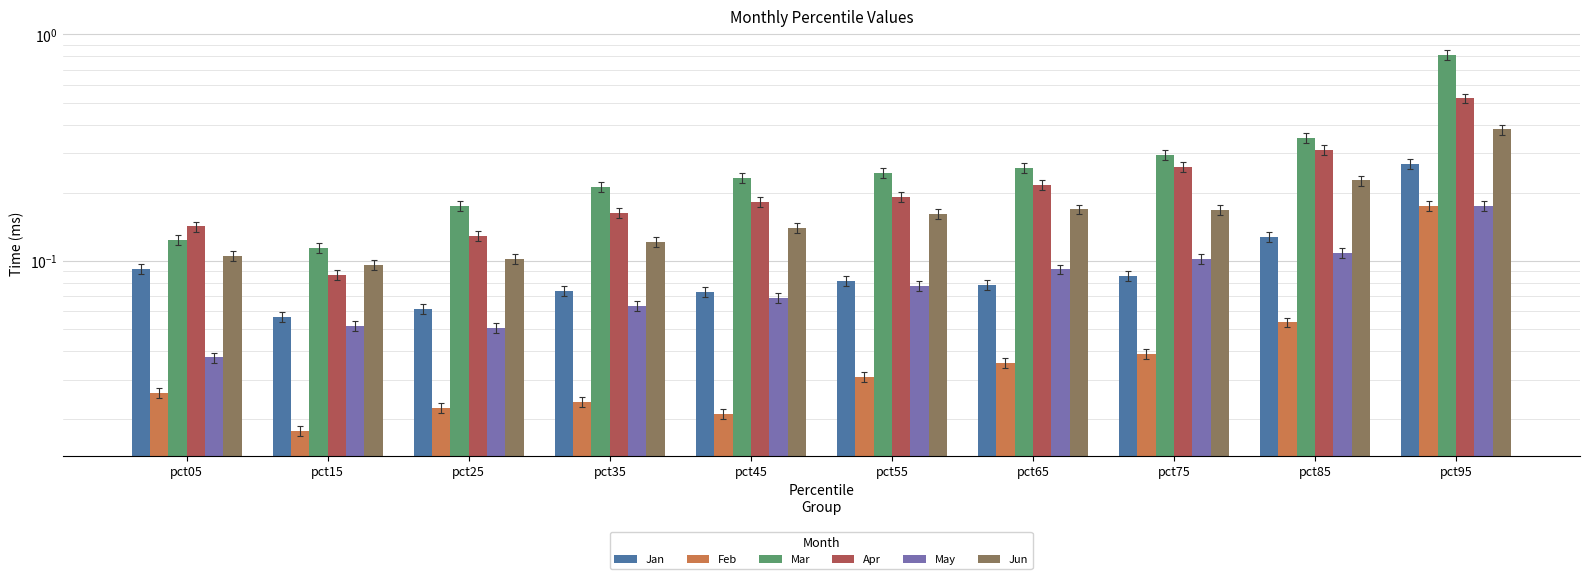

Which label corresponds to the largest value in the chart?

pct95